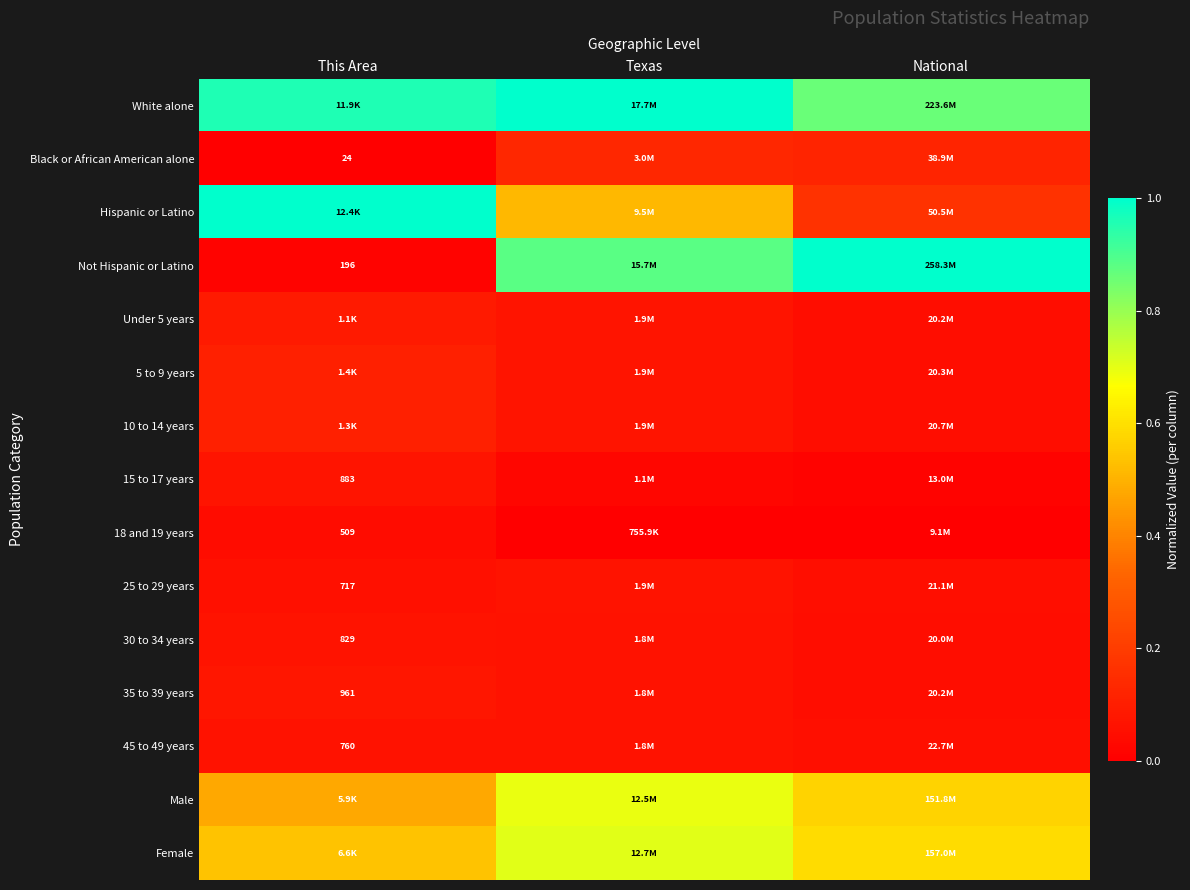

How many distinct data groups are displayed?

15